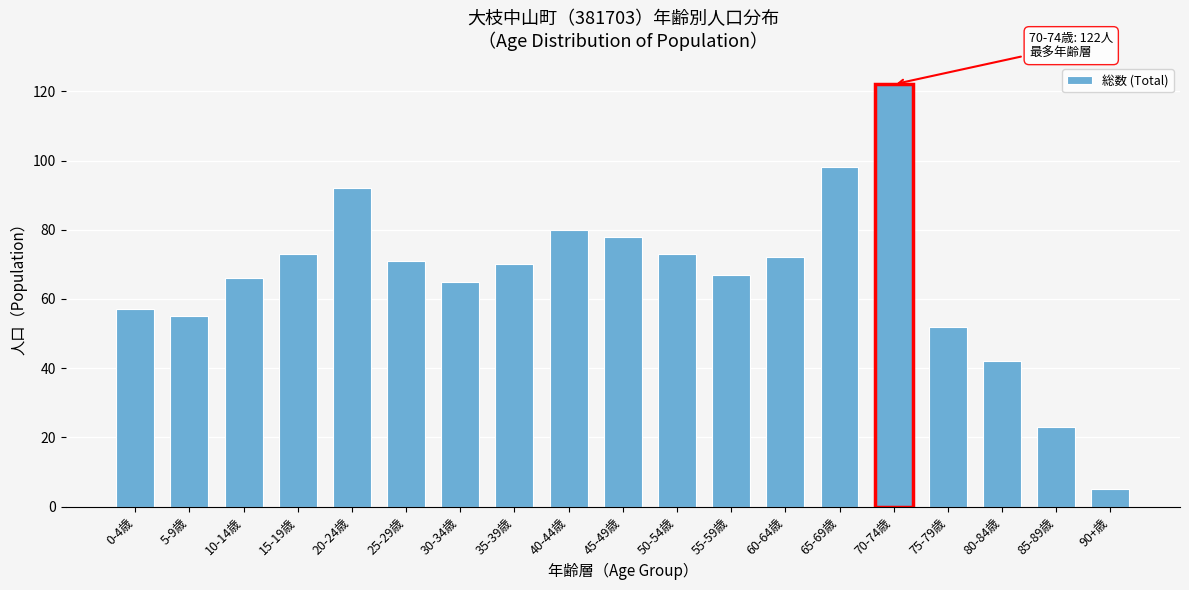

Reading left to right, list all the values displayed in this chart.

57	55	66	73	92	71	65	70	80	78	73	67	72	98	122	52	42	23	5